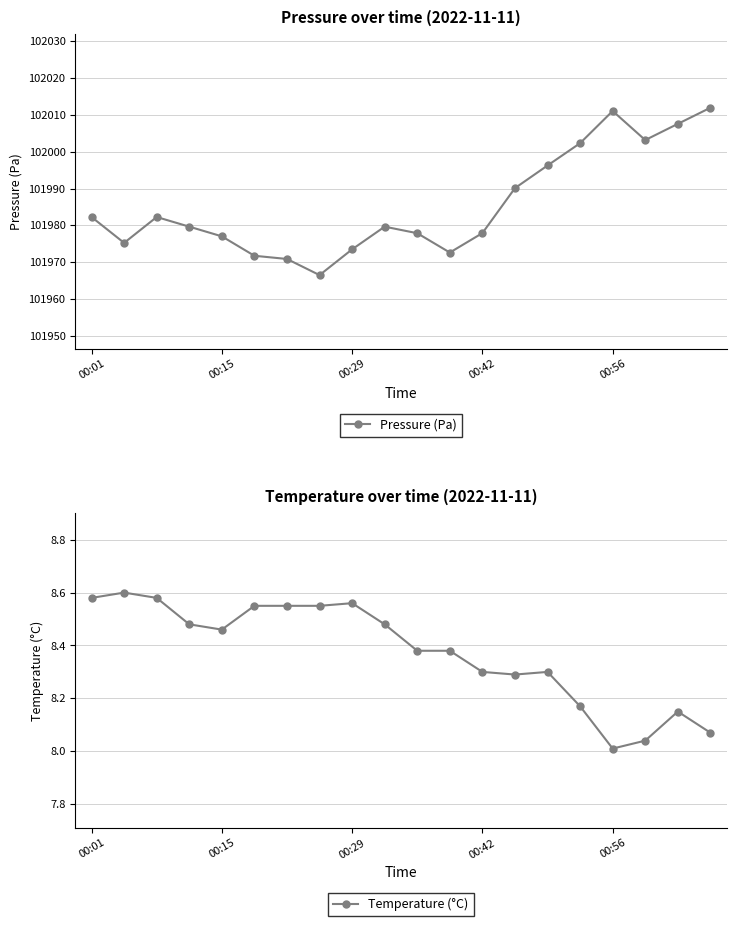

What is the lowest value of the Pressure (Pa) series?

101966.5